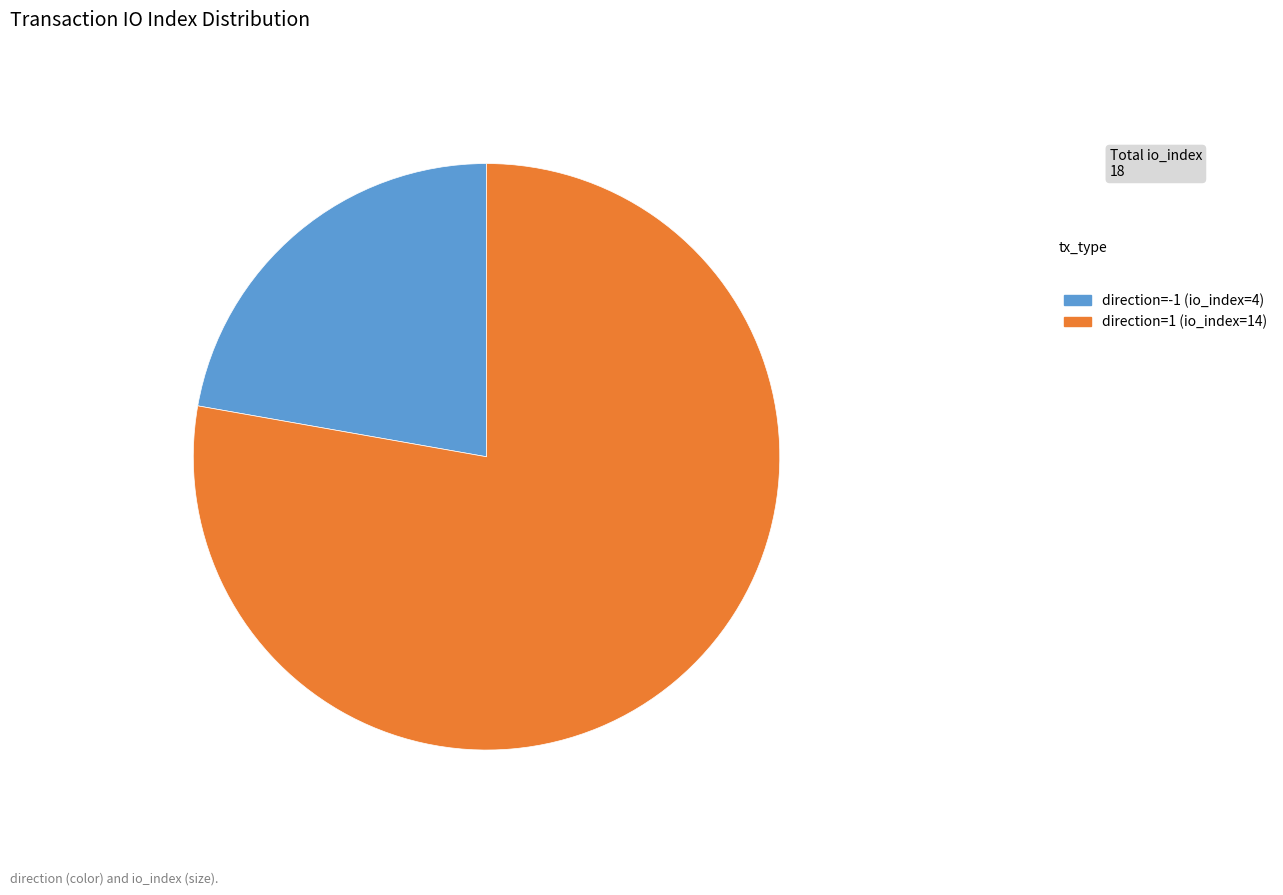

Do direction=1 (io_index=14) and direction=-1 (io_index=4) together represent more than half of the pie?

Yes